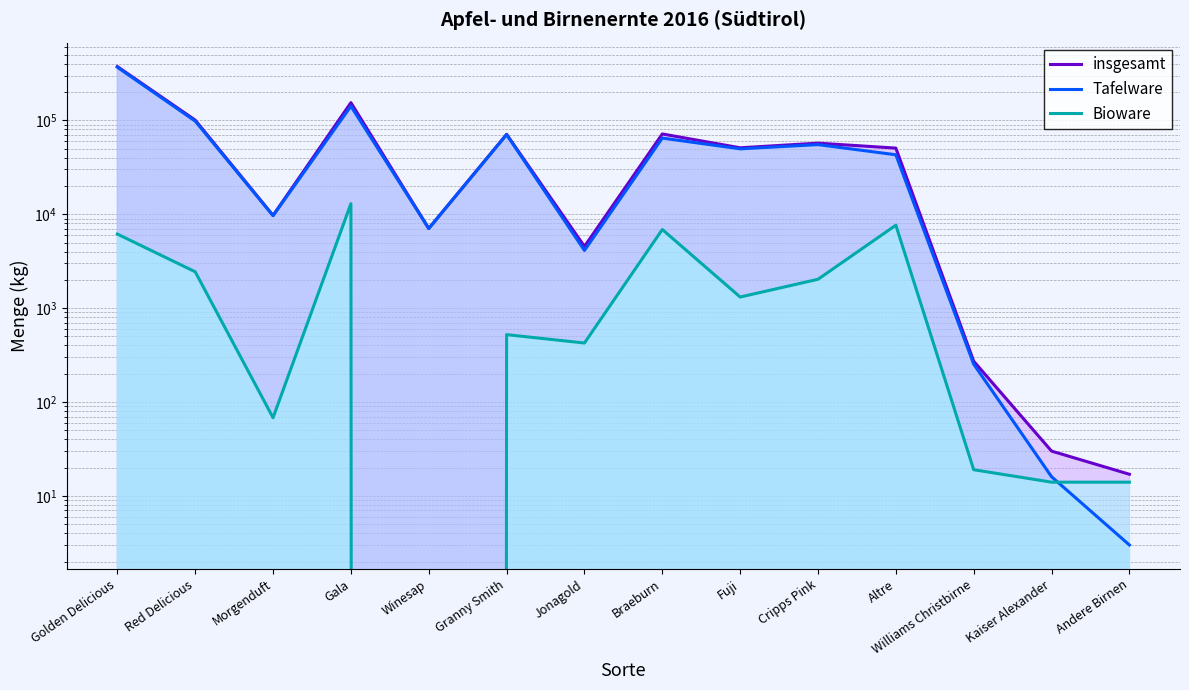

What is the total value across all series at Golden Delicious?

748760